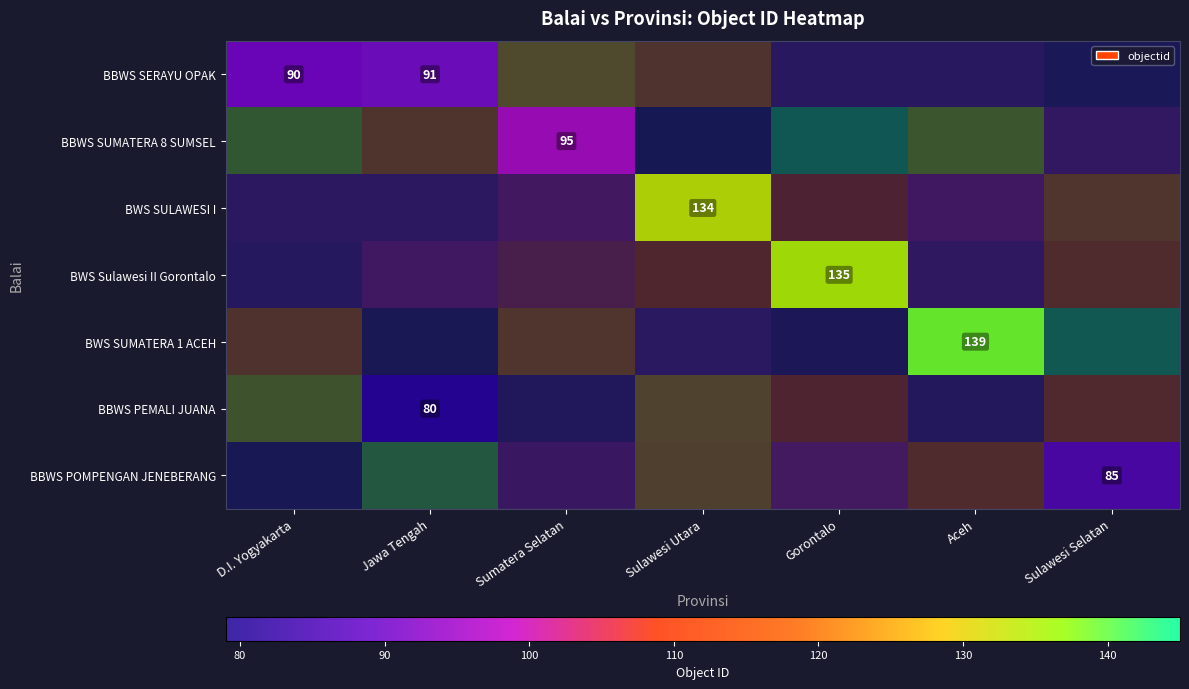

Is it true that BWS Sulawesi II Gorontalo equals 63 at Gorontalo?

False